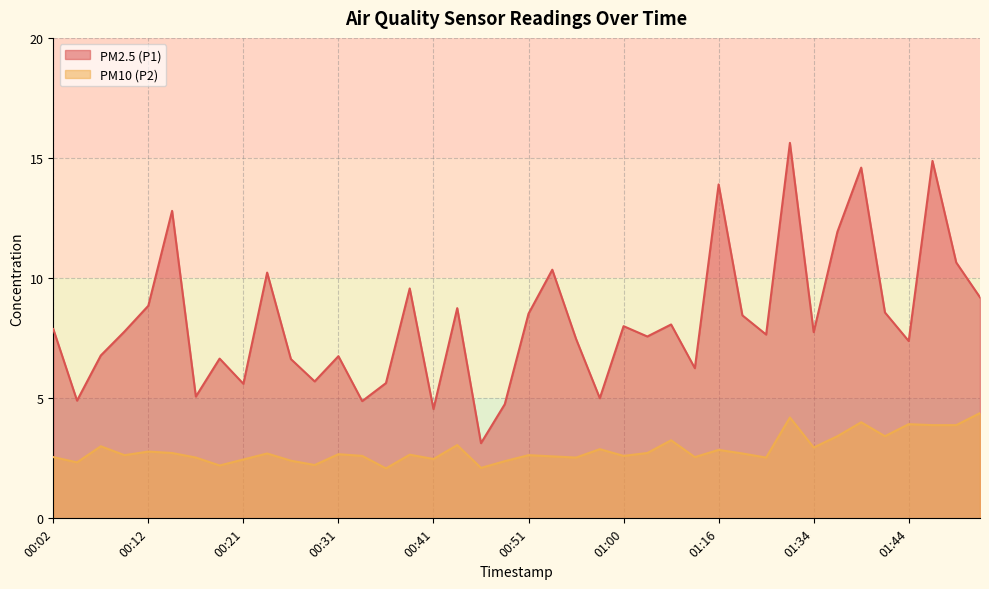

Which series has the largest total across all categories?

PM2.5 (P1)